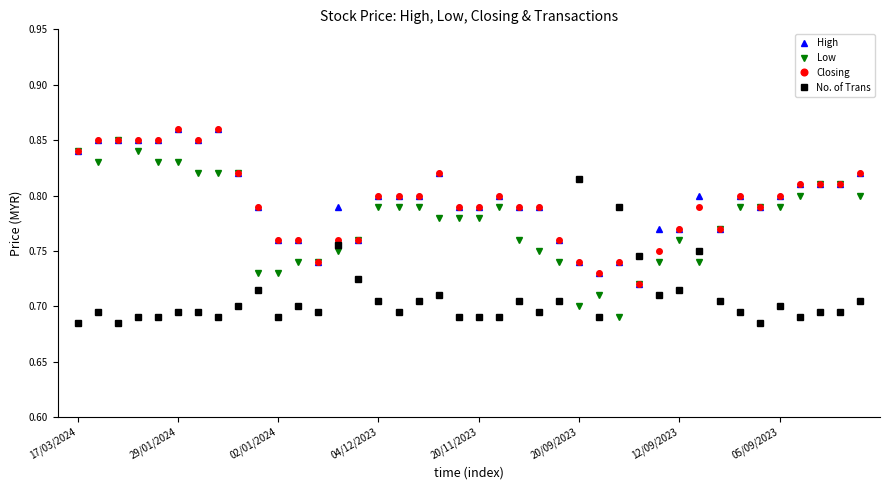

How many Closing values are between 0 and 1?

40